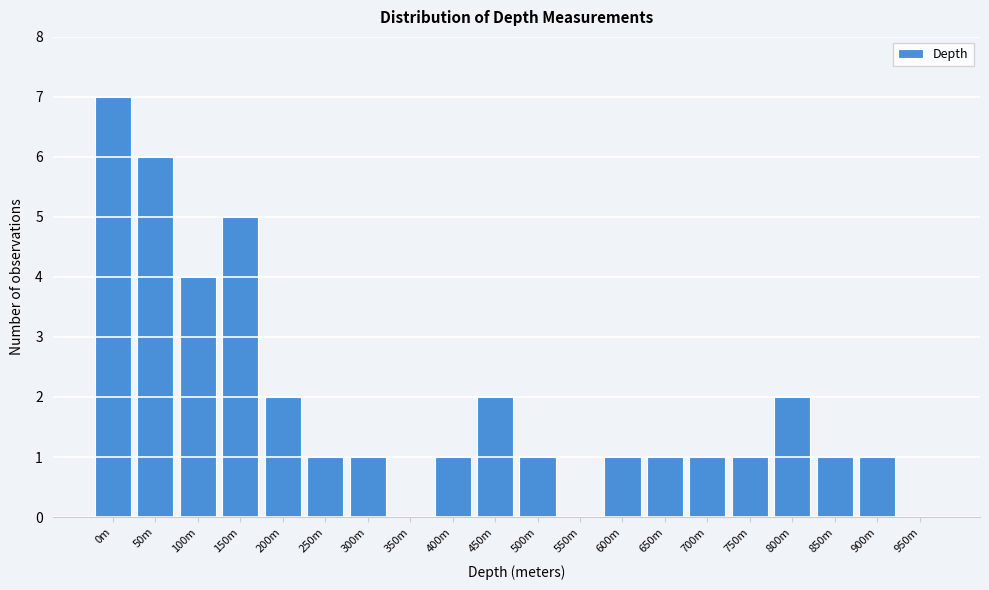

Reading right to left, list all the values displayed in this chart.

950m=0	900m=1	850m=1	800m=2	750m=1	700m=1	650m=1	600m=1	550m=0	500m=1	450m=2	400m=1	350m=0	300m=1	250m=1	200m=2	150m=5	100m=4	50m=6	0m=7